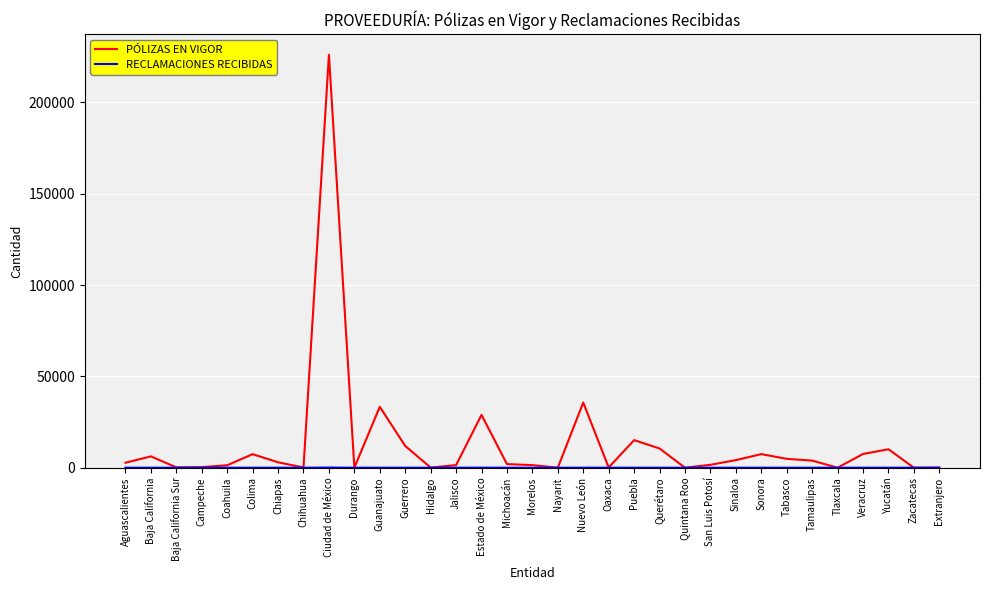

Which series has the largest range (max minus min)?

PÓLIZAS EN VIGOR